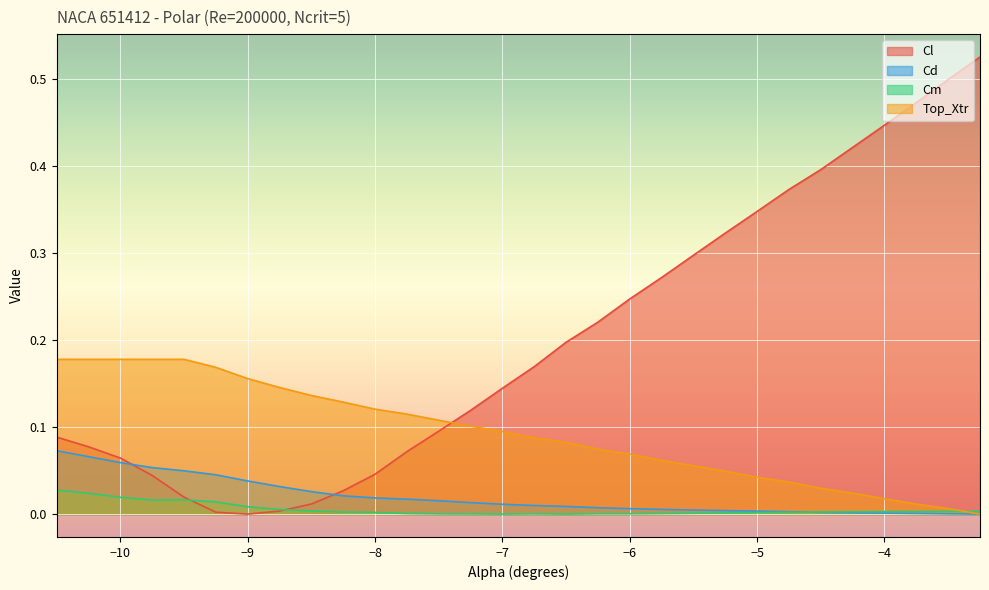

What is the label of the 21st point from the left?

-5.5